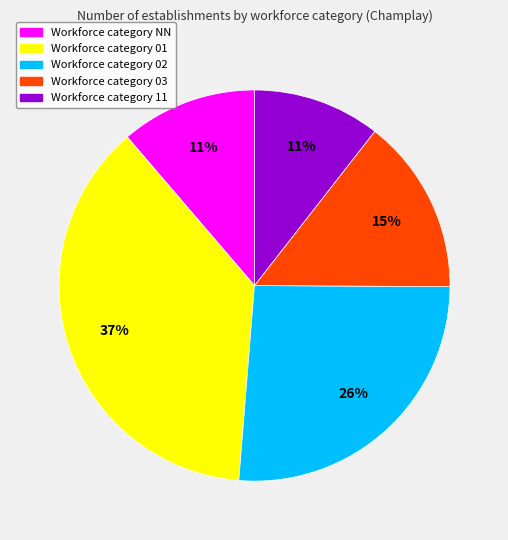

How many segments does this pie chart have?

5